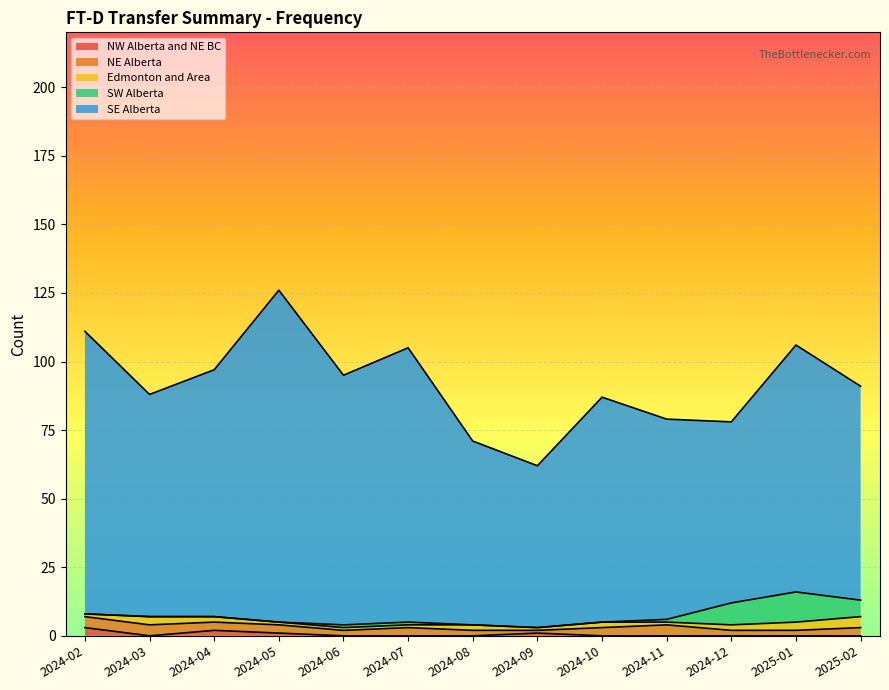

True or false: SE Alberta has a value of 73 at 2024-11.

True